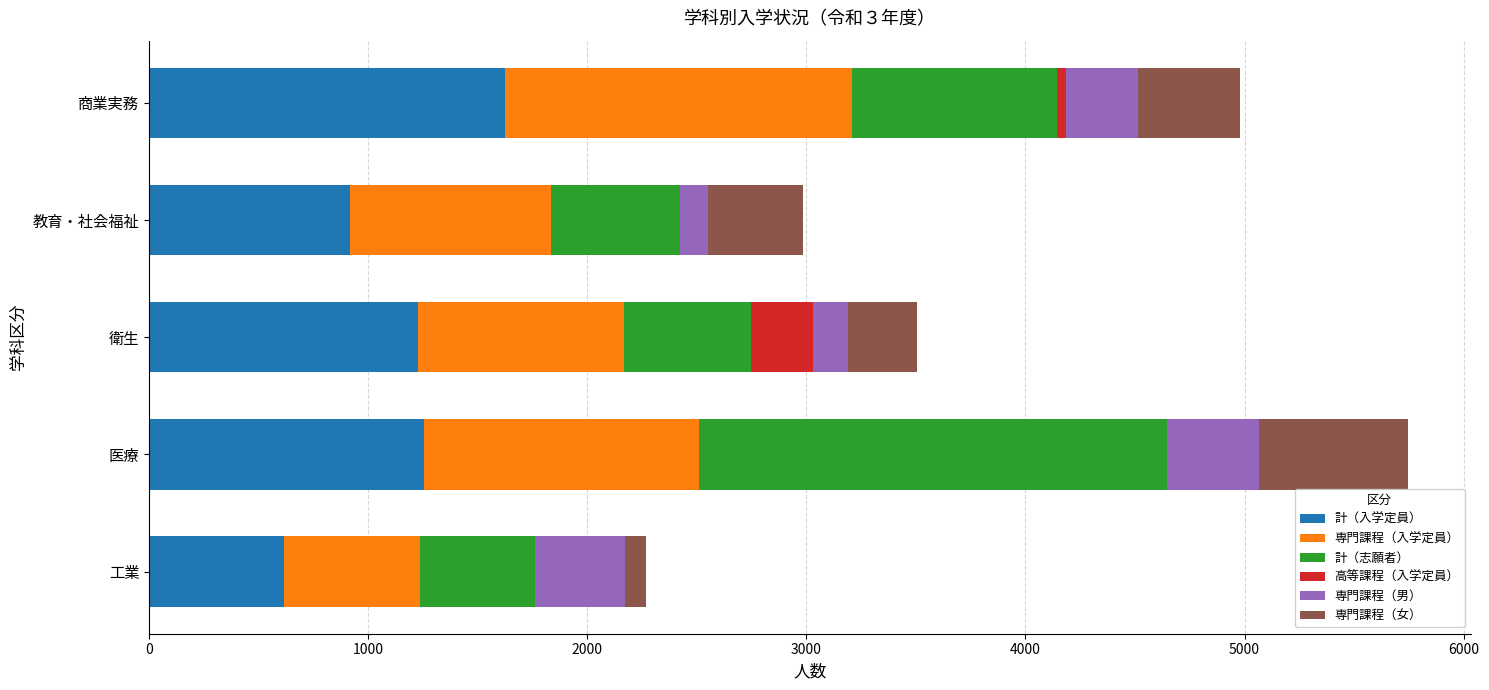

Which category has the highest value in the 計（入学定員） series?

商業実務